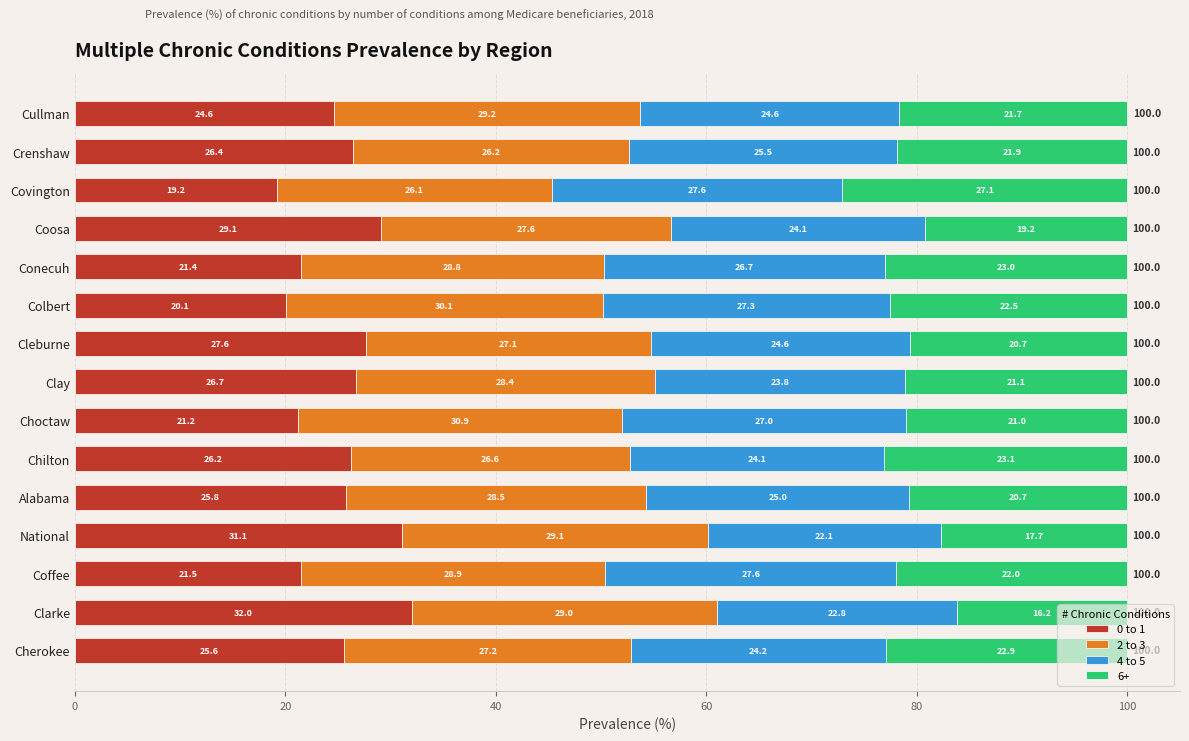

What is the minimum value for 0 to 1?

19.2